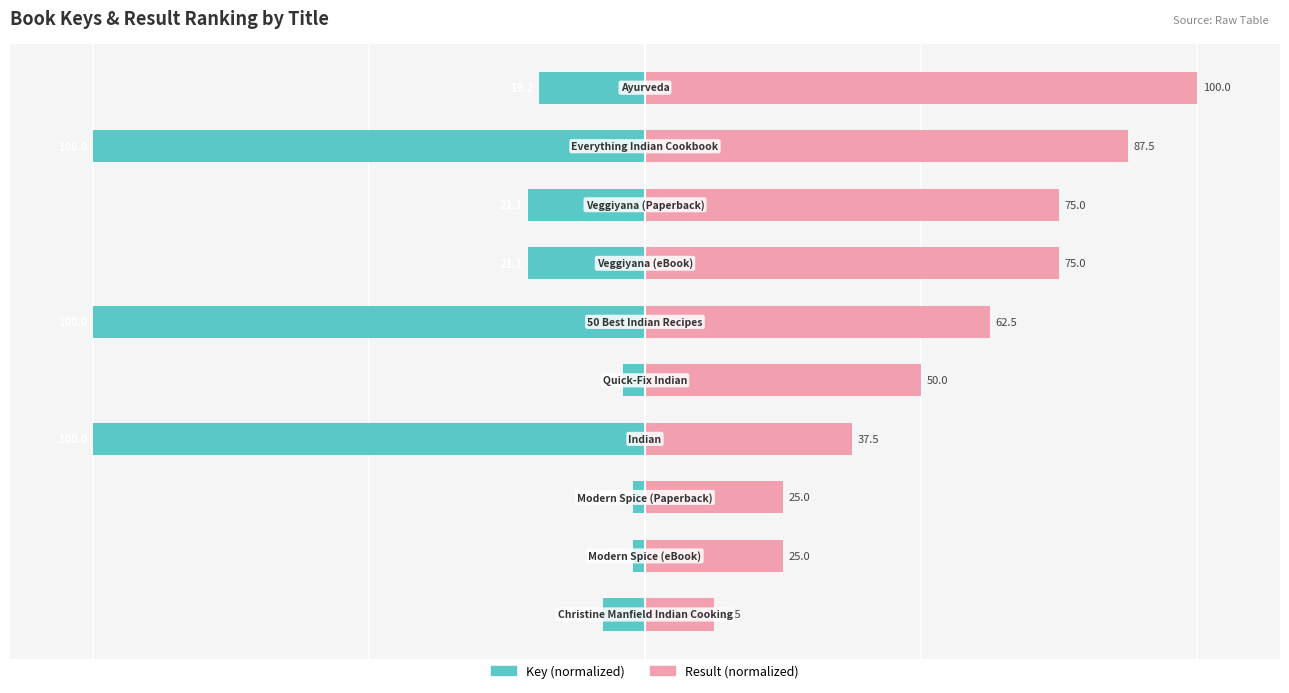

What is the sum of all Result (normalized) values?

550.0